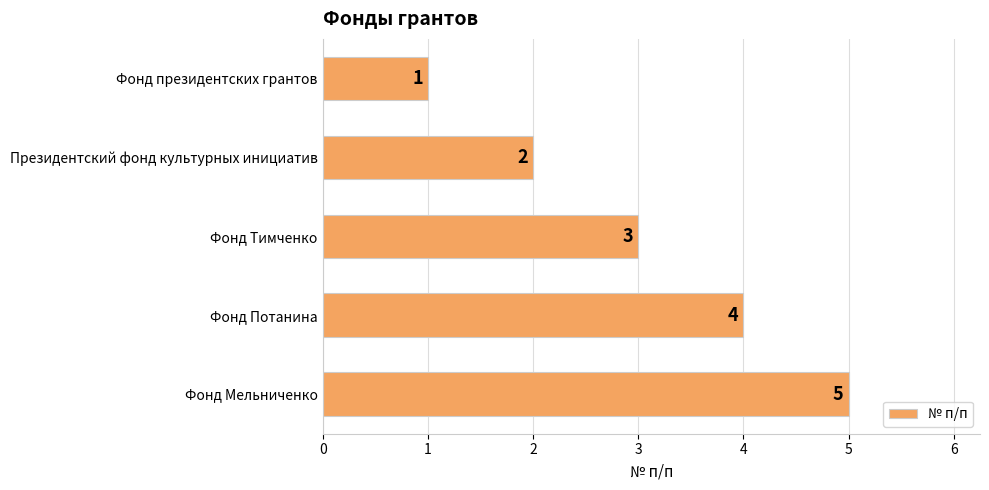

Is it true that the value at Фонд Тимченко is 4?

False